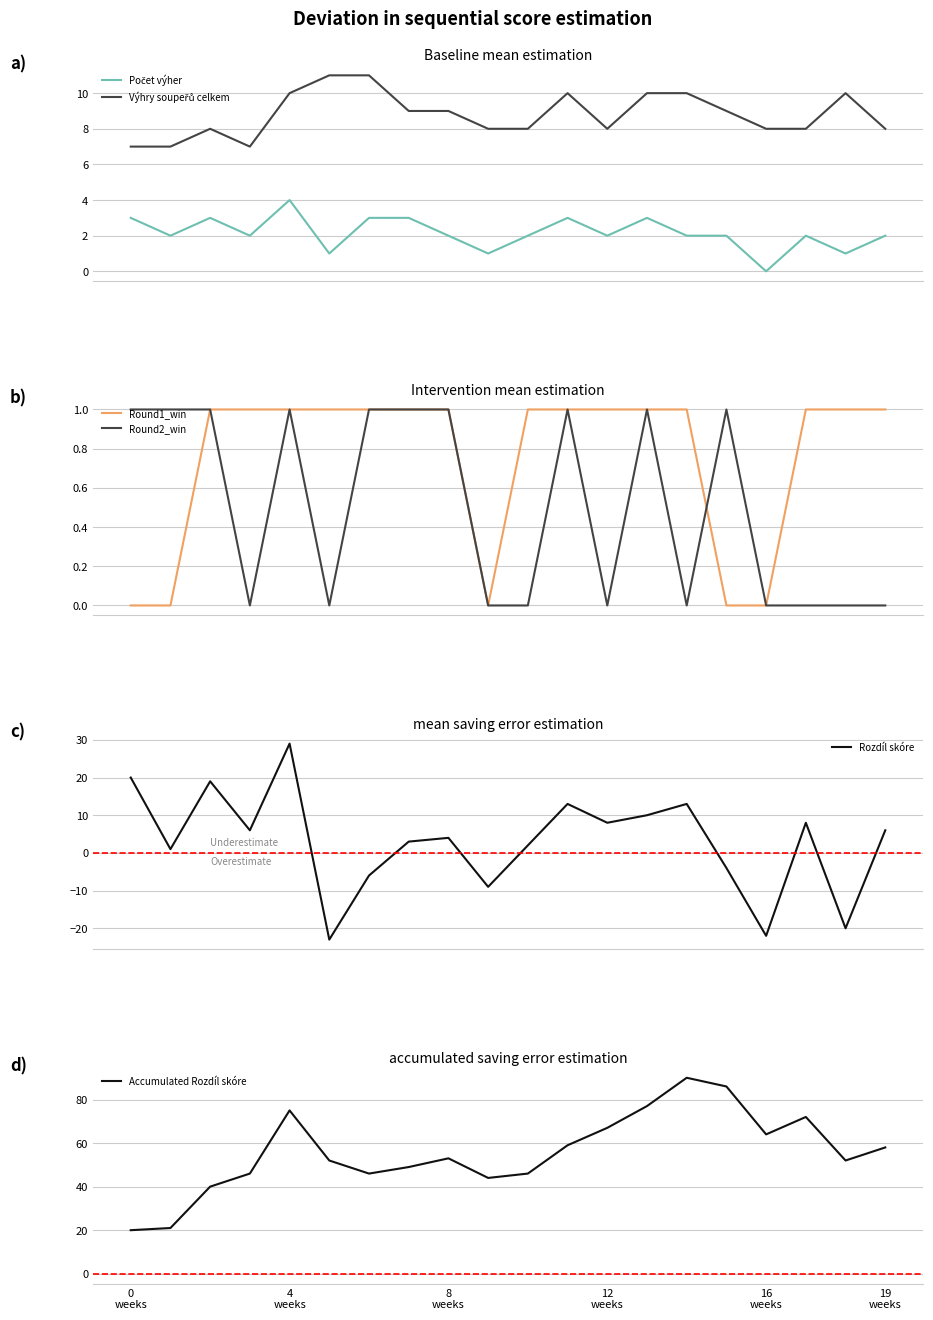

Which series has the largest total across all categories?

Accumulated Rozdíl skóre